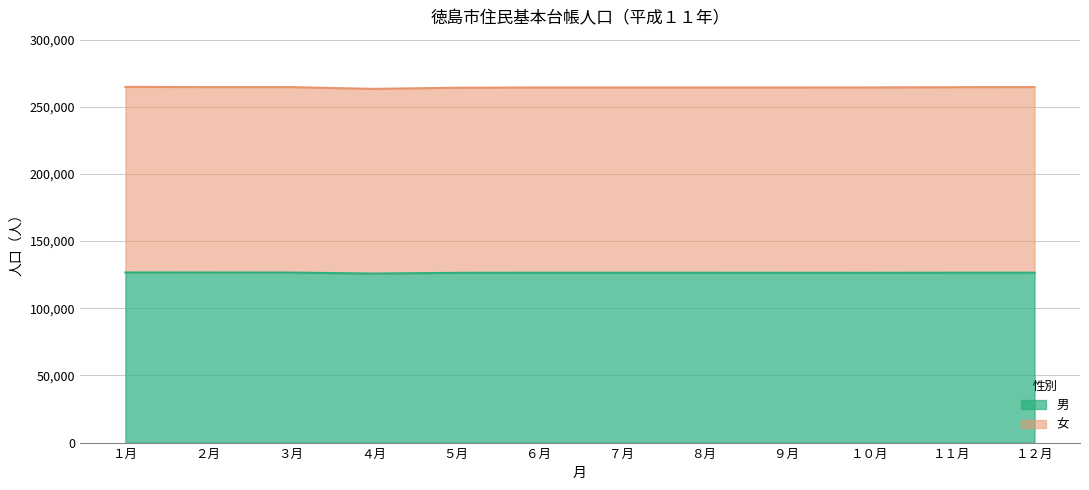

What position from the right is １０月?

3